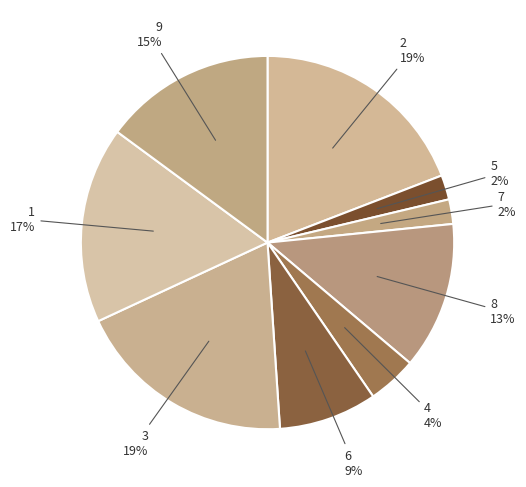

Rank the categories by value from lowest to highest.

5, 7, 4, 6, 8, 9, 1, 2, 3